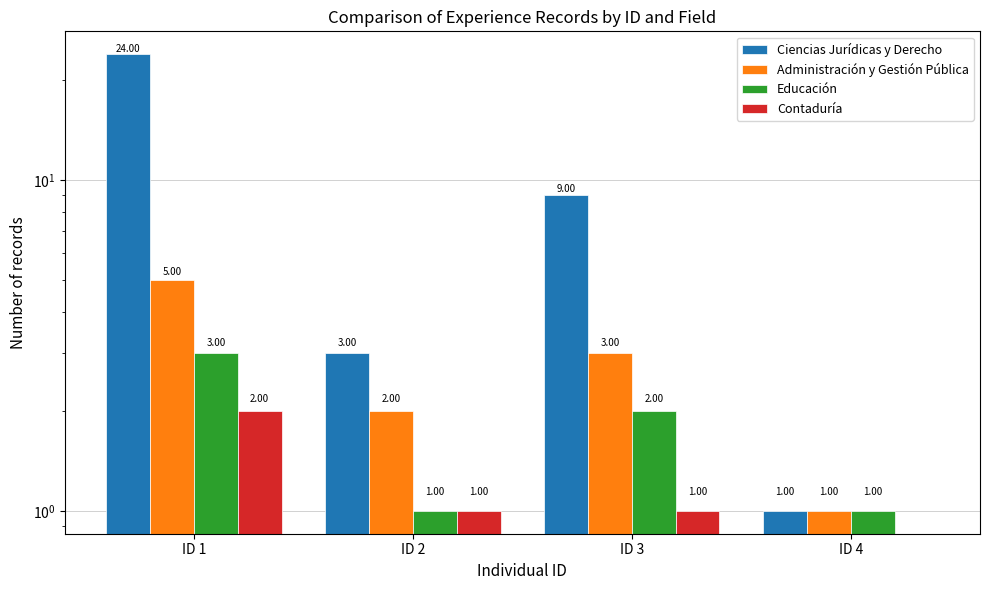

Reading left to right, what are all the values shown in this chart?

Ciencias Jurídicas y Derecho: 24	3	9	1
Administración y Gestión Pública: 5	2	3	1
Educación: 3	1	2	1
Contaduría: 2	1	1	0